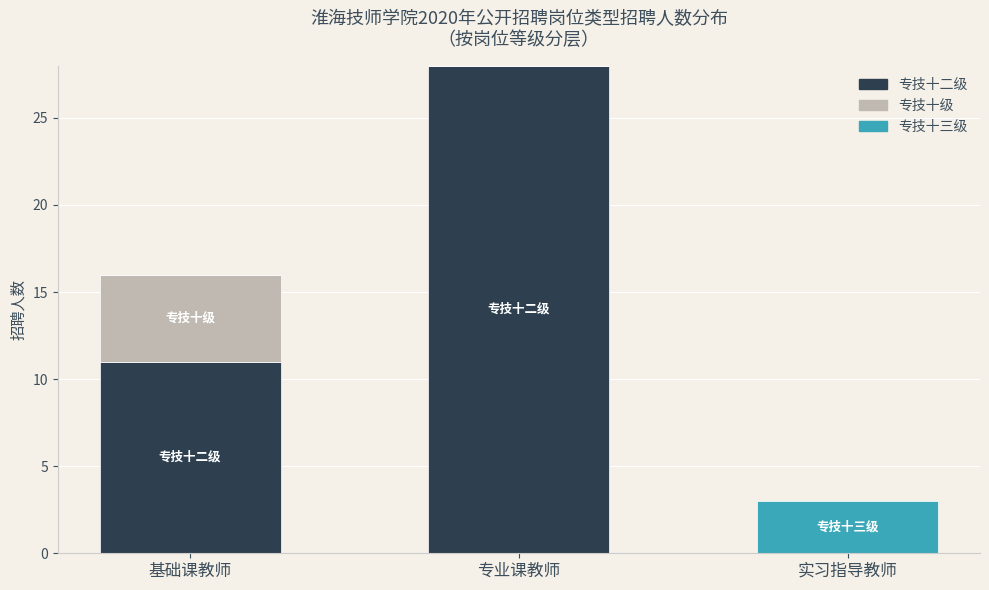

What are all the series names shown in the legend?

专技十二级, 专技十级, 专技十三级